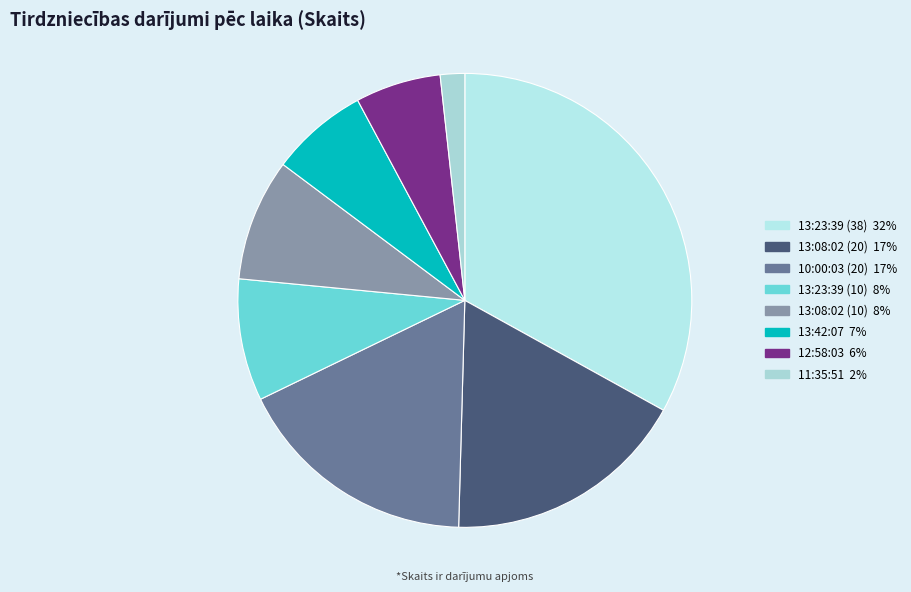

How many segments does this pie chart have?

8